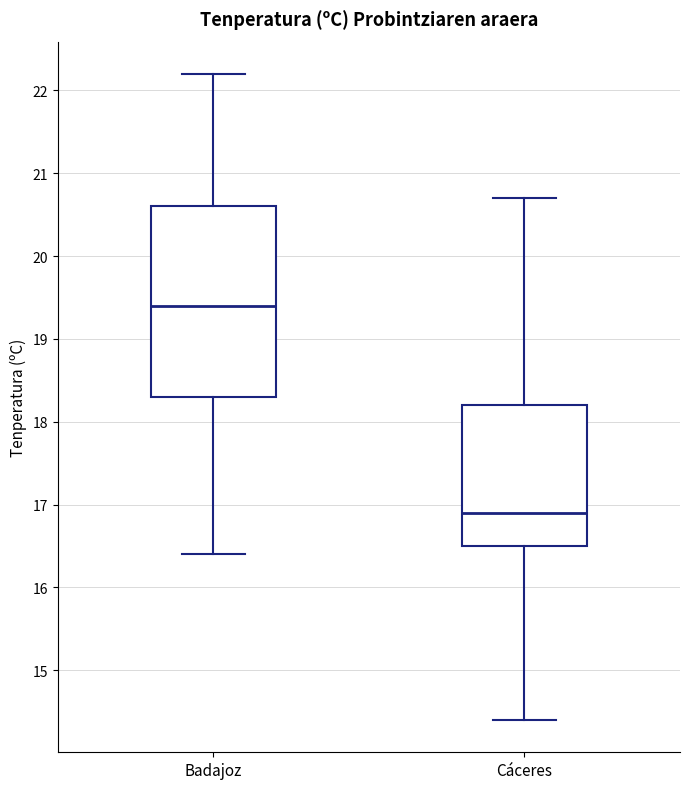

Where does the lower whisker of the box for Badajoz end on the y-axis? The values are not printed on the chart, so give them approximately, as read against the axis.

16.4